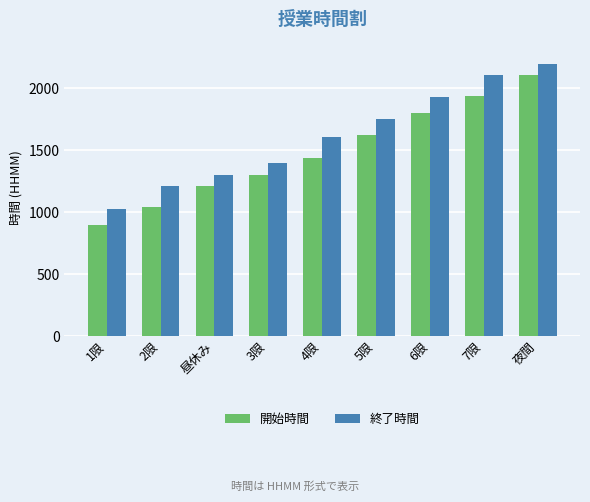

How many distinct data groups are displayed?

2